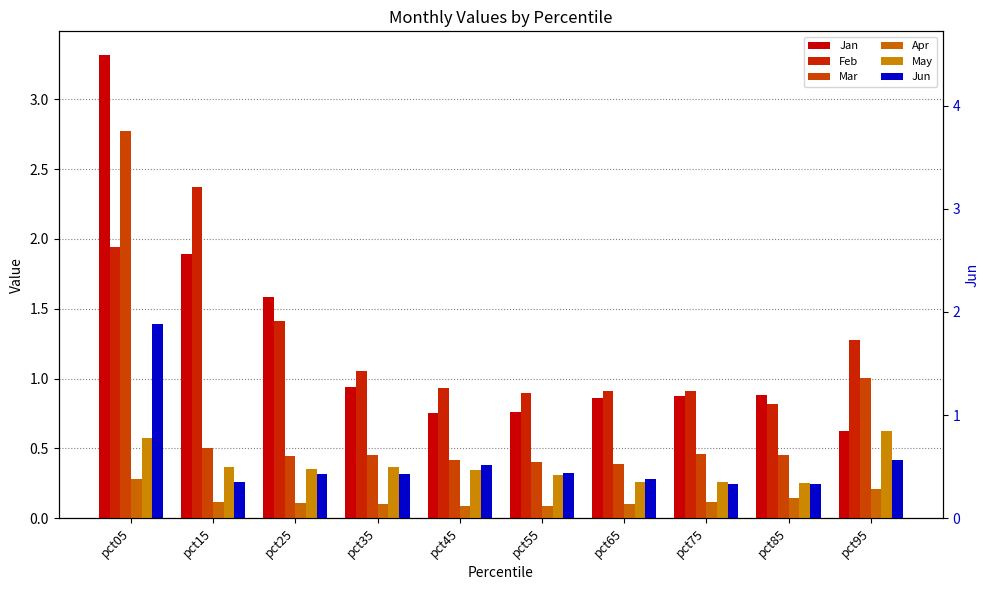

What is the maximum value for Apr?

0.3